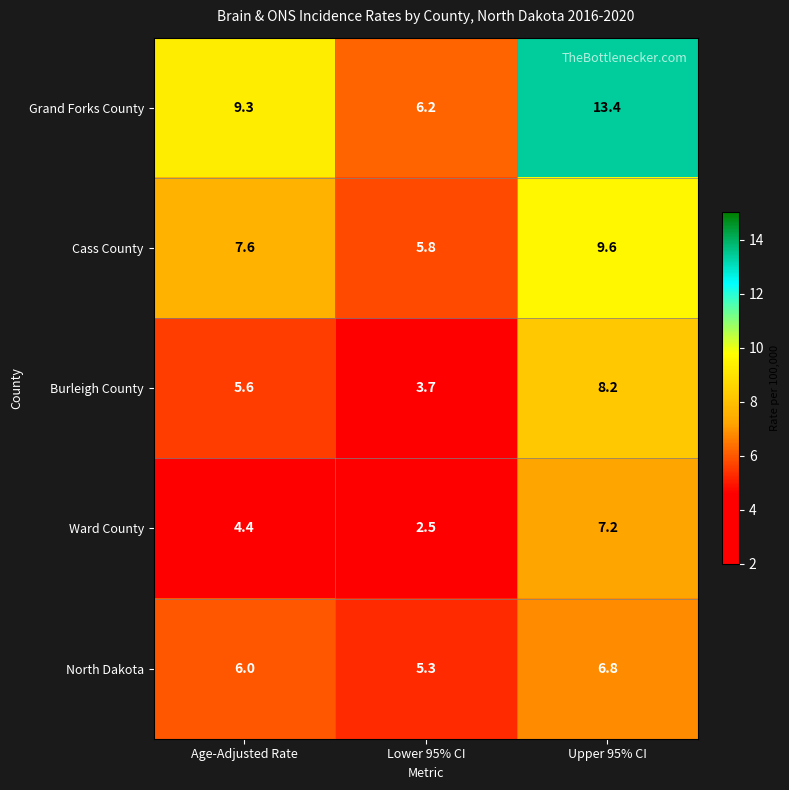

True or false: North Dakota has a value of 5.3 at Lower 95% CI.

True